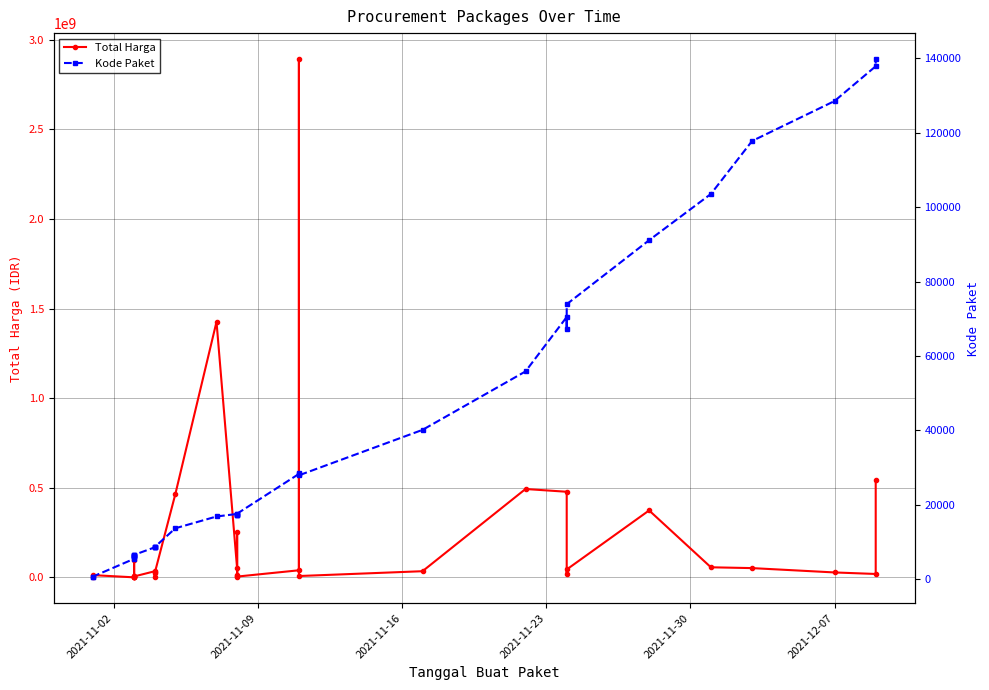

How many values in the Total Harga series exceed 27412000?

17